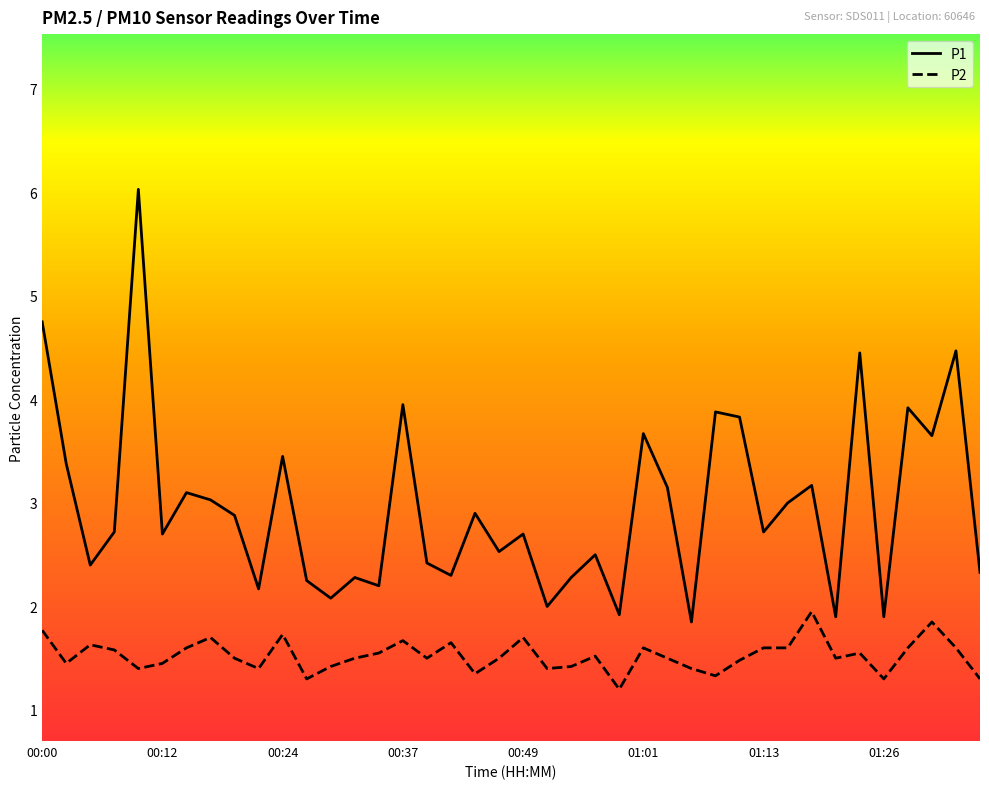

True or false: P2 and P1 cross at least once.

False